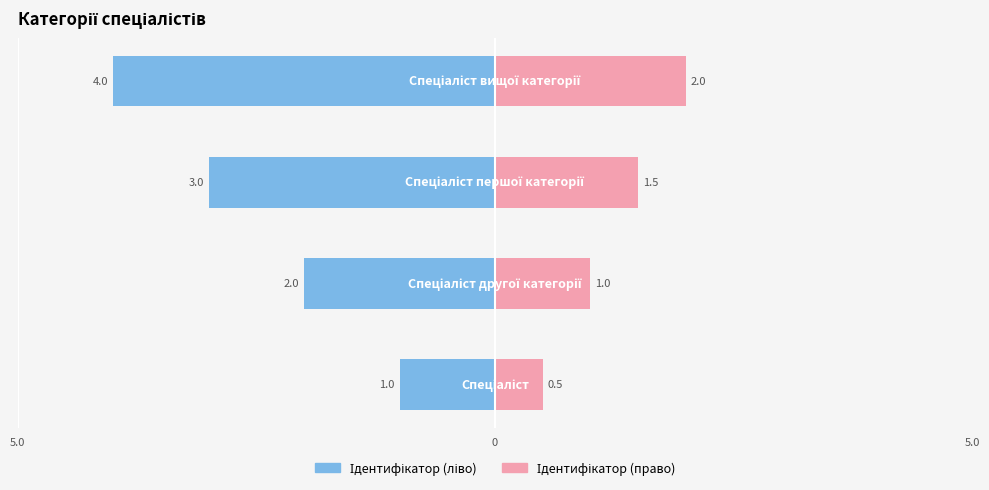

What is the value of the Ідентифікатор (право) bar at the 4th from the left?

2.0